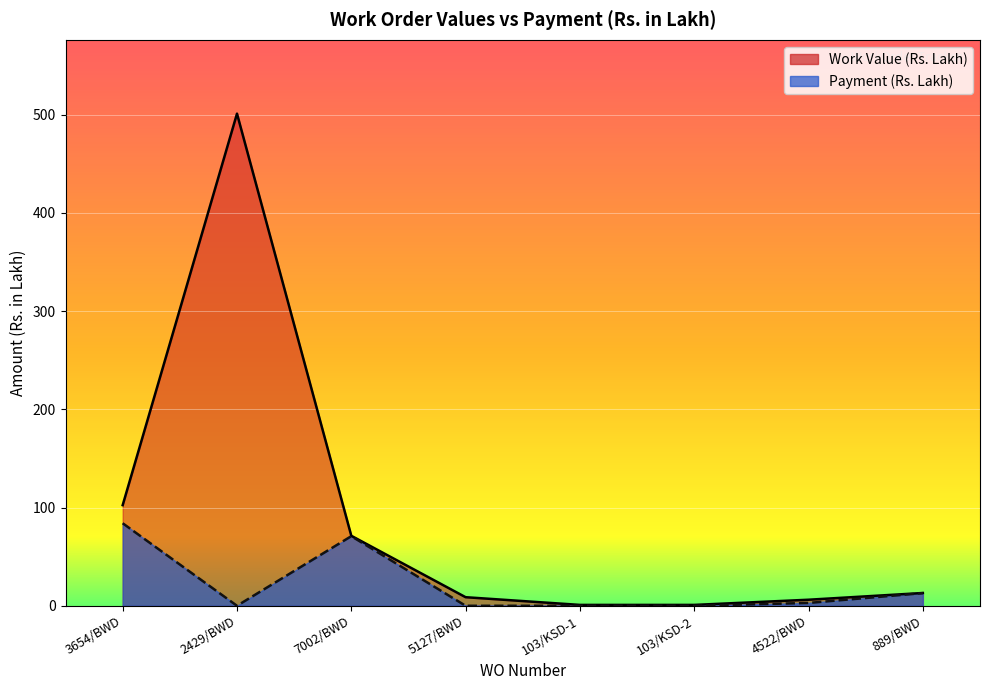

Reading left to right, list all the values displayed in this chart.

Work Value (Rs. Lakh): 102.4	500.9	71.2	8.7	0.9	0.9	6.2	13.0
Payment (Rs. Lakh): 84.0	0.0	70.8	0.0	0.0	0.0	2.9	12.9